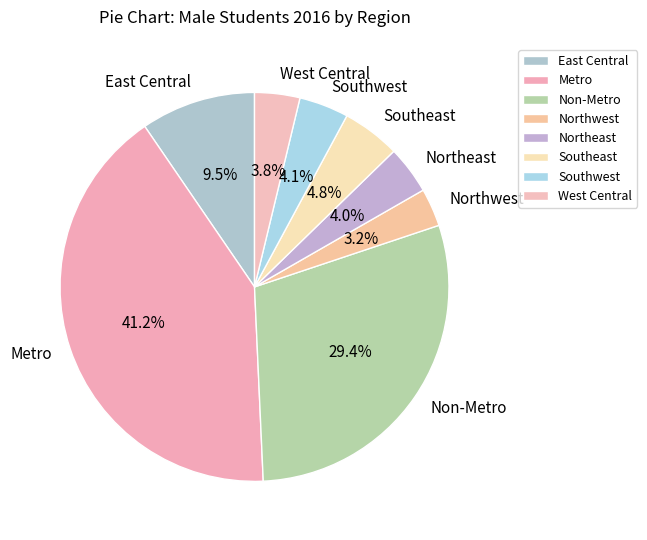

To the nearest percent, what portion does West Central represent?

4%